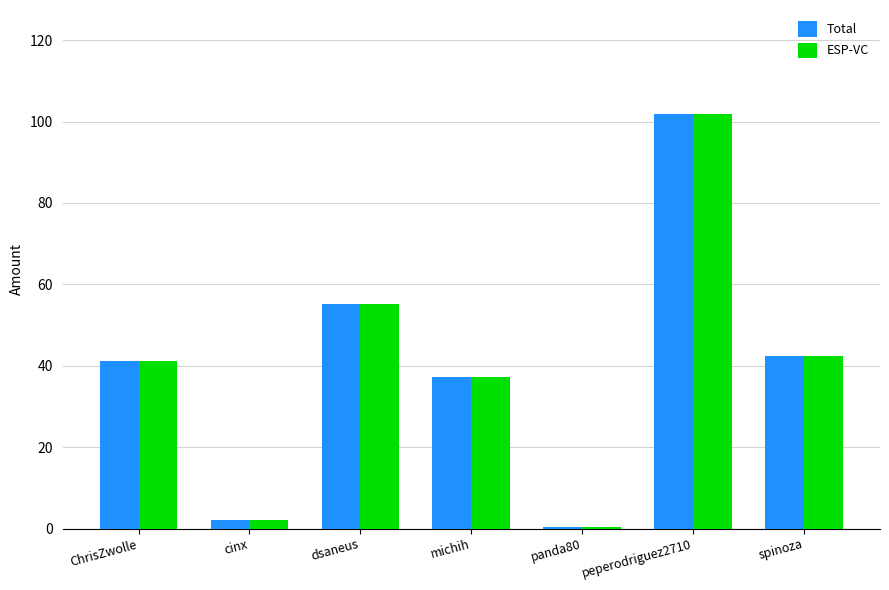

Is the value of Total at cinx greater than the value of ESP-VC at ChrisZwolle?

No